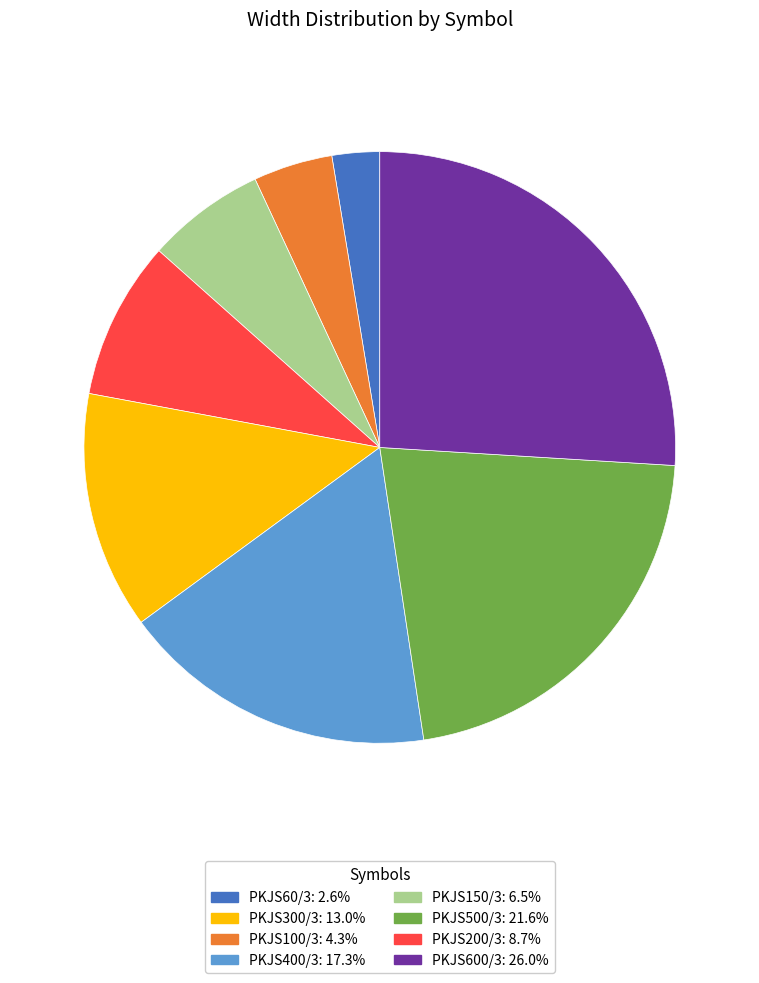

How many segments does this pie chart have?

8